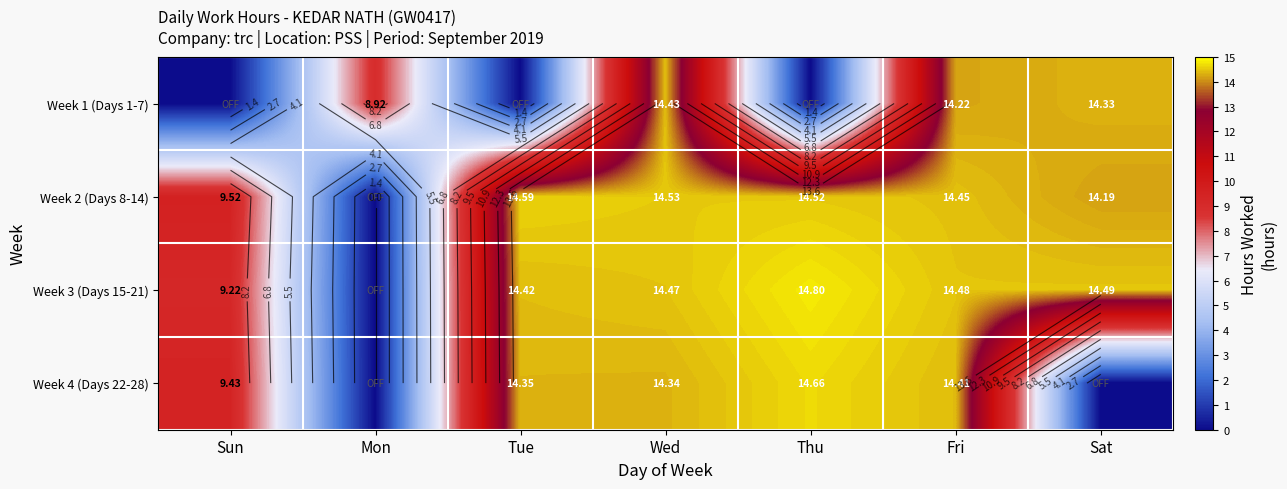

At how many categories does at least one series exceed 8?

7